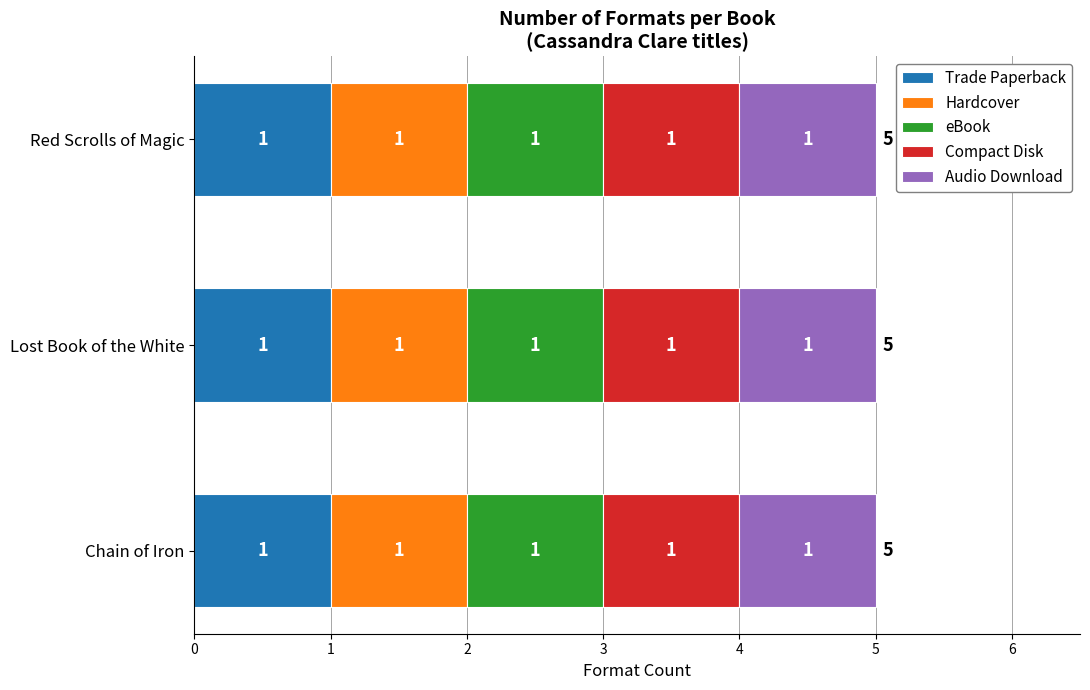

At which label does eBook reach its peak?

Chain of Iron